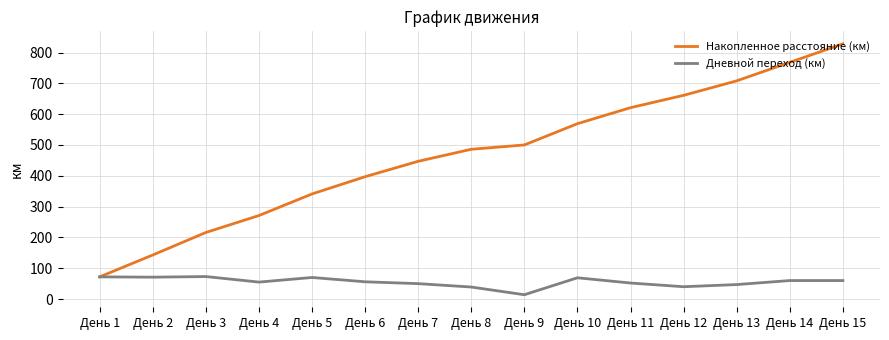

Which category has the lowest value in the Накопленное расстояние (км) series?

День 1